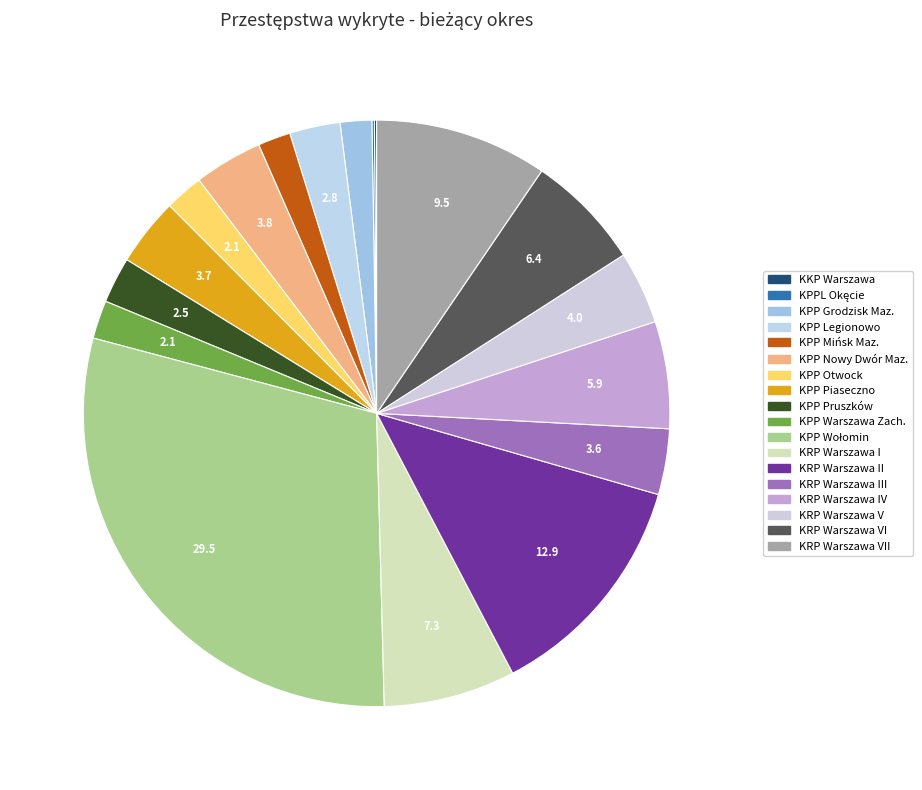

Rank the categories by value from highest to lowest.

KPP Wołomin, KRP Warszawa II, KRP Warszawa VII, KRP Warszawa I, KRP Warszawa VI, KRP Warszawa IV, KRP Warszawa V, KPP Nowy Dwór Maz., KPP Piaseczno, KRP Warszawa III, KPP Legionowo, KPP Pruszków, KPP Otwock, KPP Warszawa Zach., KPP Mińsk Maz., KPP Grodzisk Maz., KPPL Okęcie, KKP Warszawa